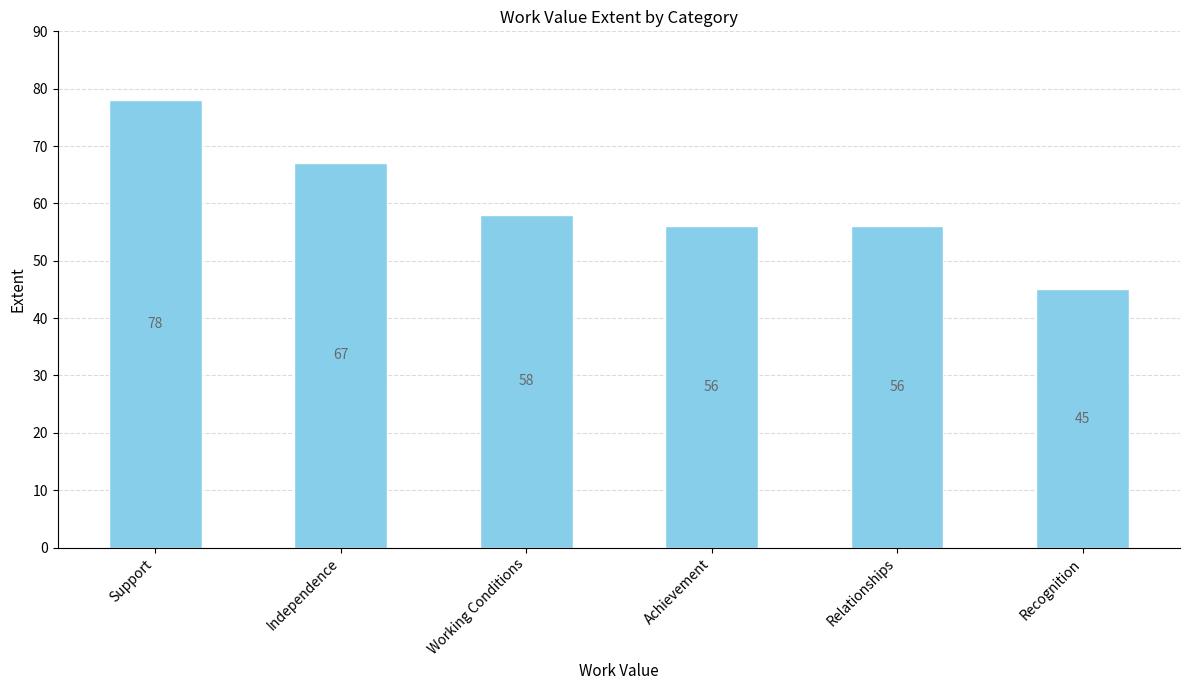

What is the difference between the maximum and minimum values?

33